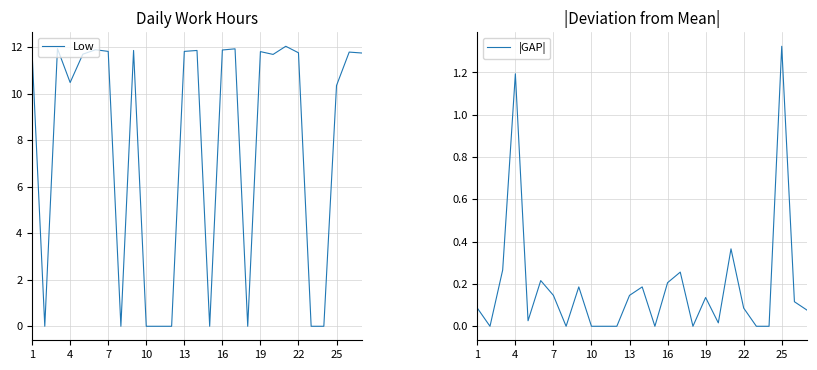

The value of |GAP| at 25 is 2.0. True or false?

False